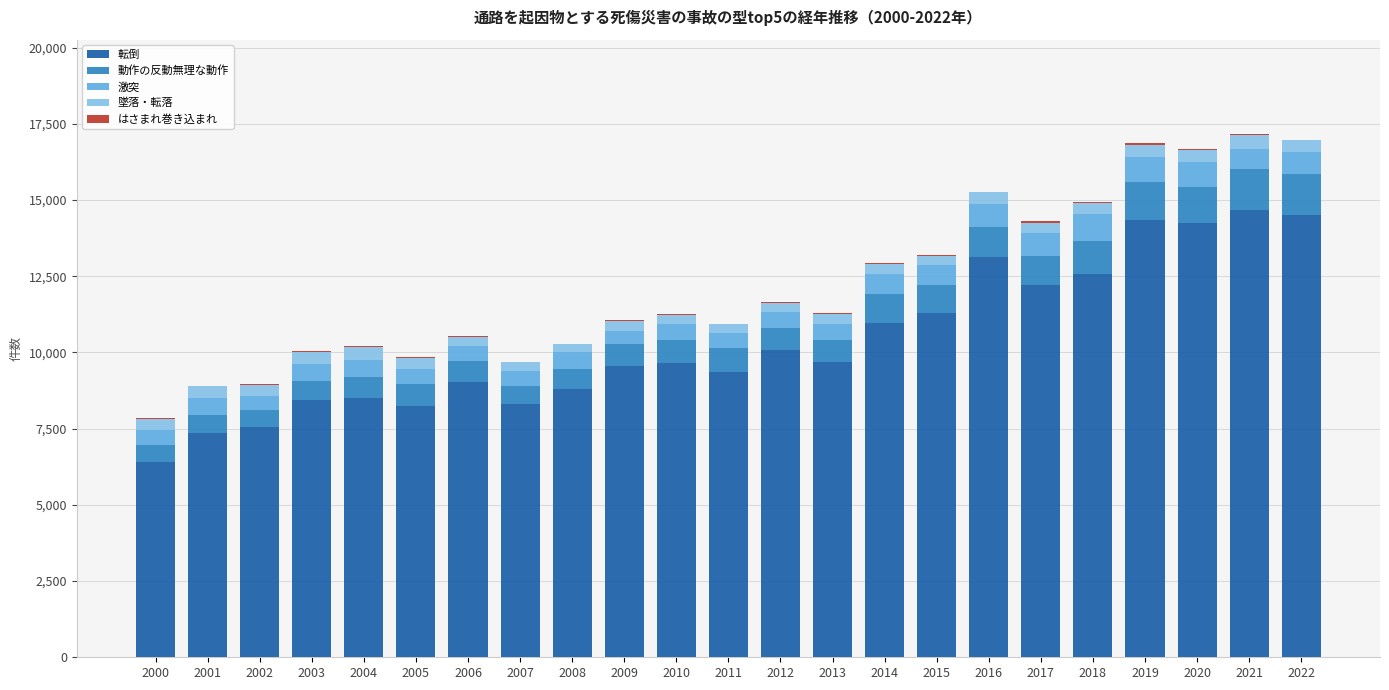

What is the highest value of the 転倒 series?

14665